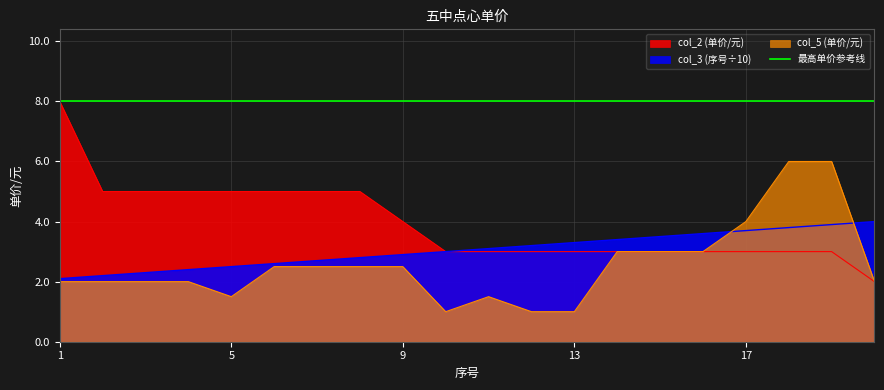

Which series has the largest total across all categories?

最高单价参考线